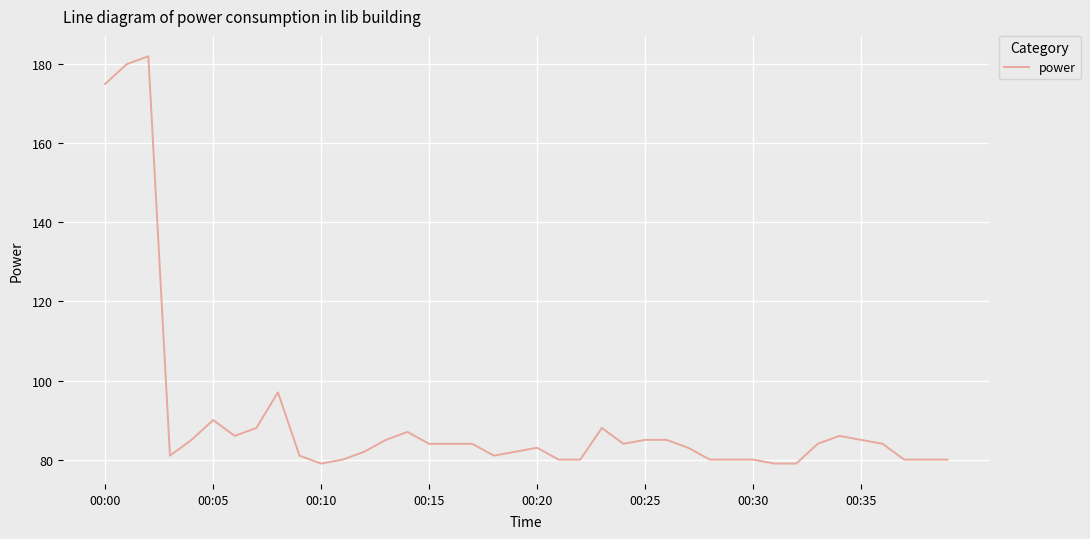

What is the maximum value shown in the chart?

182